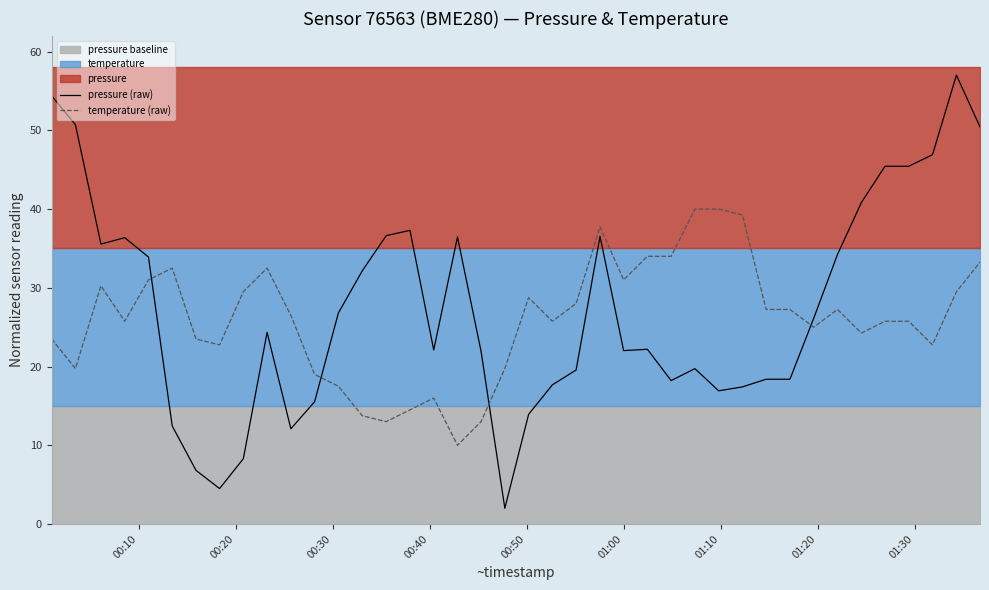

How many values in the pressure (raw) series are below 24?

20